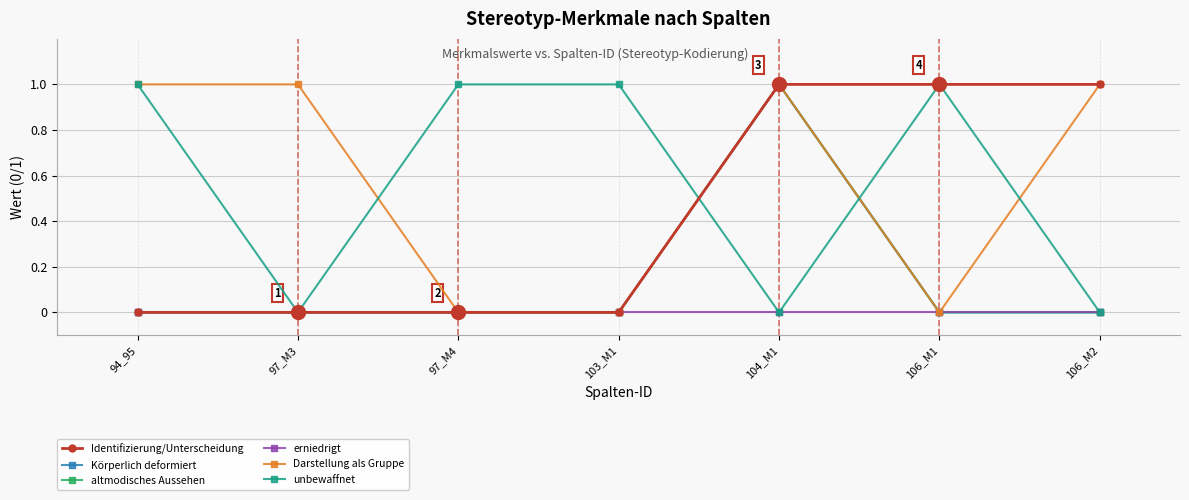

True or false: Darstellung als Gruppe has more than 1 interior local peaks.

False